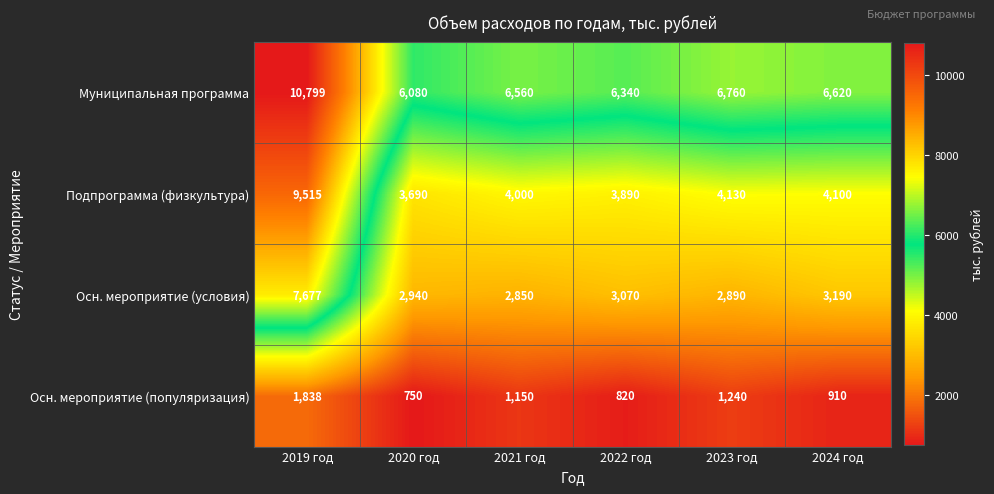

Is it true that Осн. мероприятие (условия) equals 3190 at 2024 год?

True